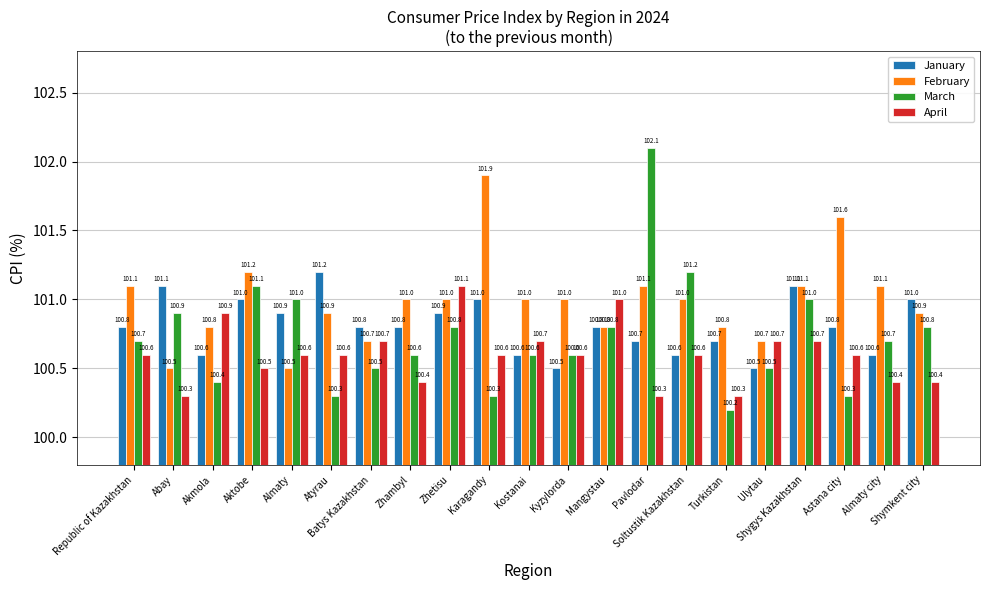

Which series has the largest range (max minus min)?

March